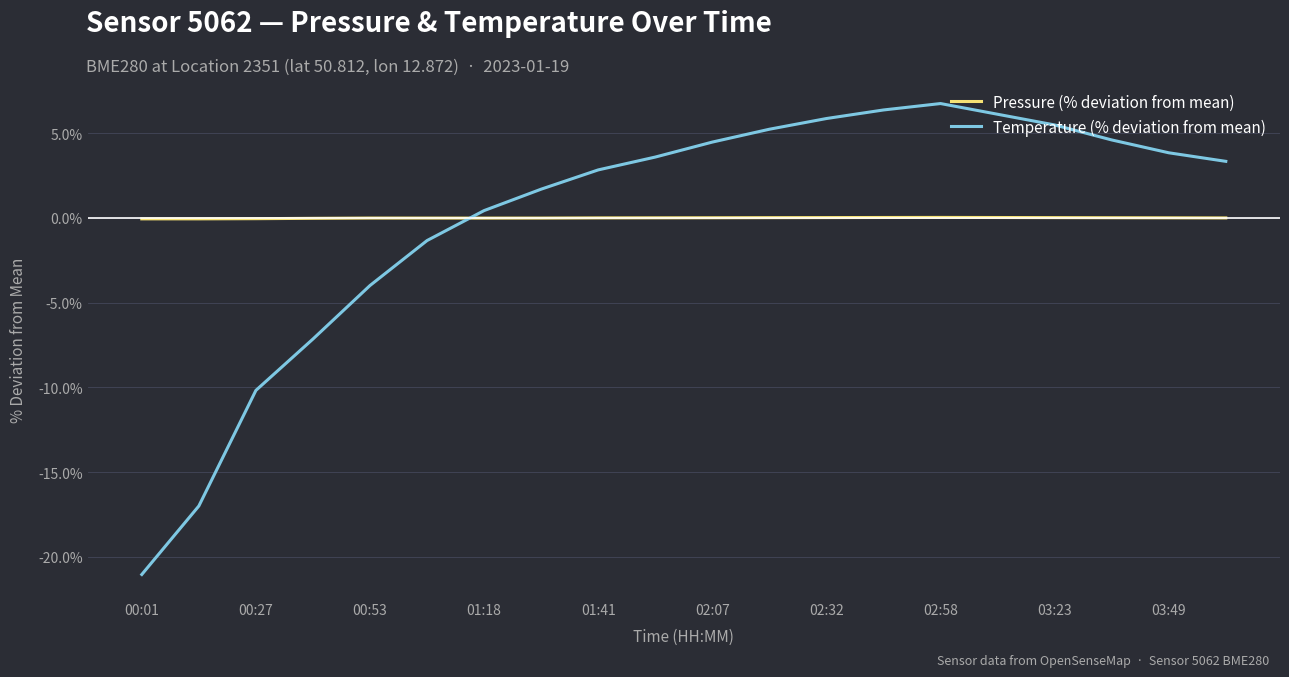

List the series in order of their peak value, lowest first.

Pressure (% deviation from mean), Temperature (% deviation from mean)